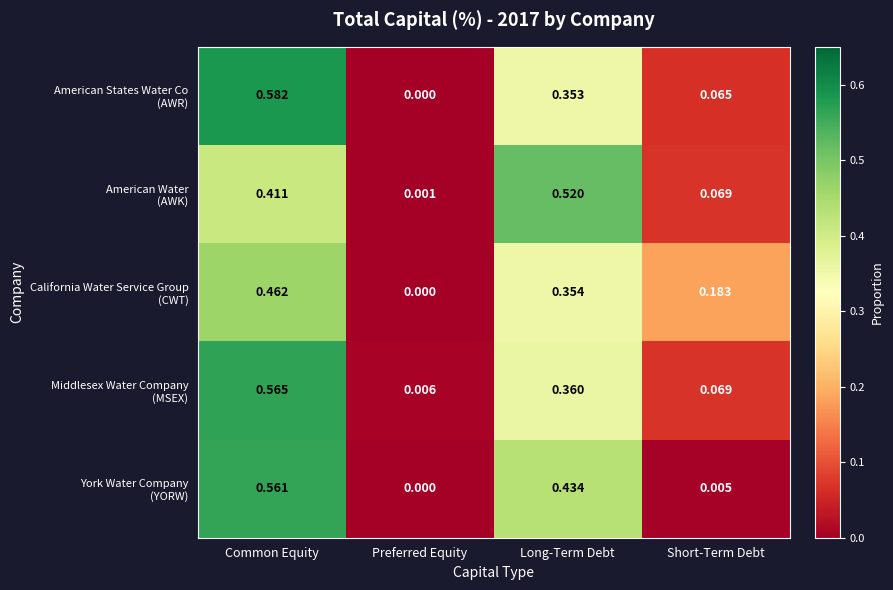

At which category is the sum across all series the highest?

Common Equity